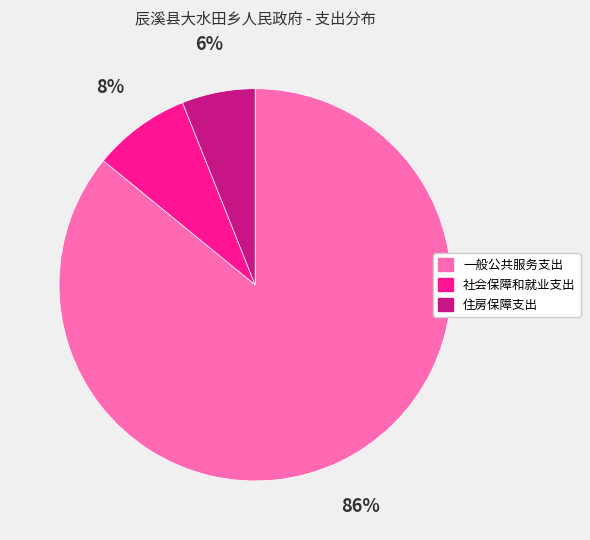

Between 社会保障和就业支出 and 住房保障支出, which is larger?

社会保障和就业支出